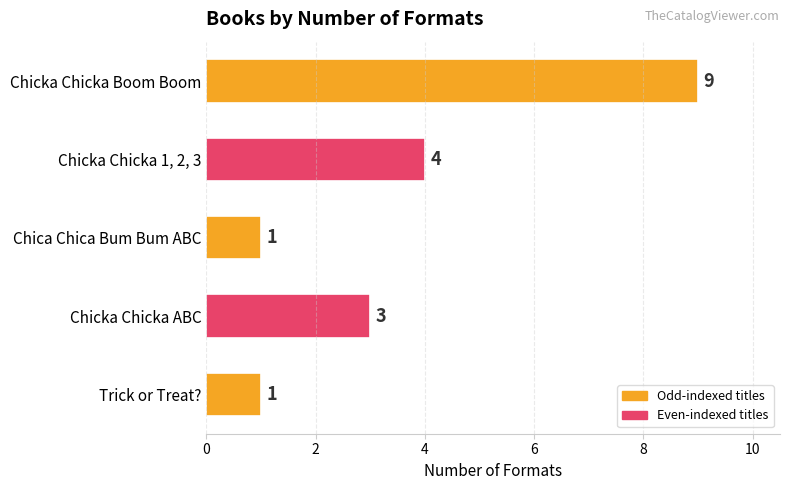

Does the chart contain stacked bars?

No